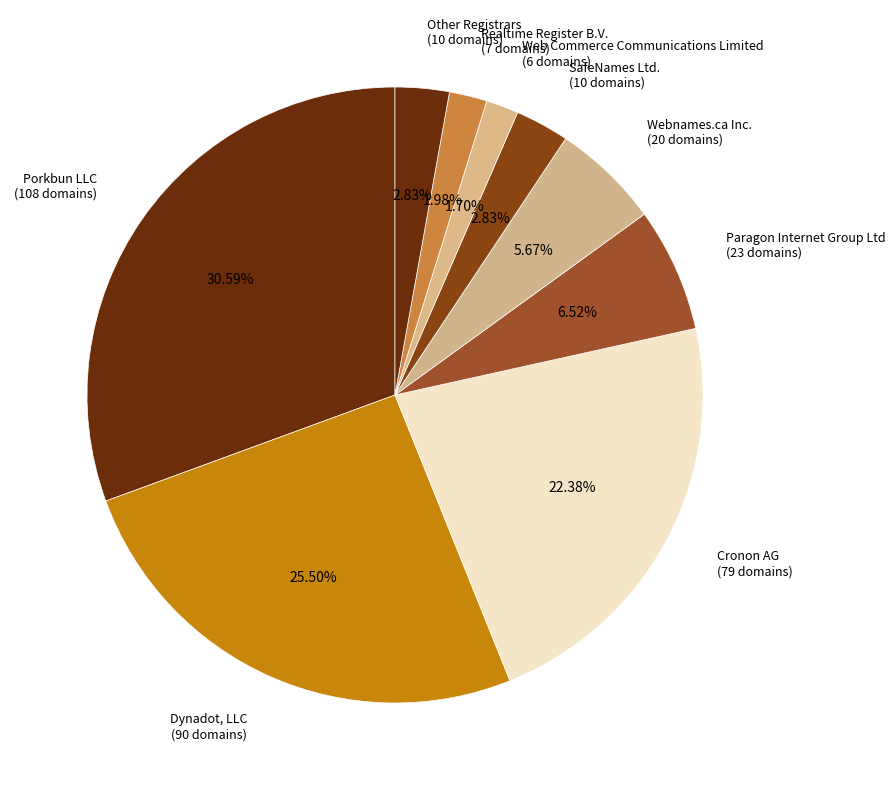

How many segments does this pie chart have?

9